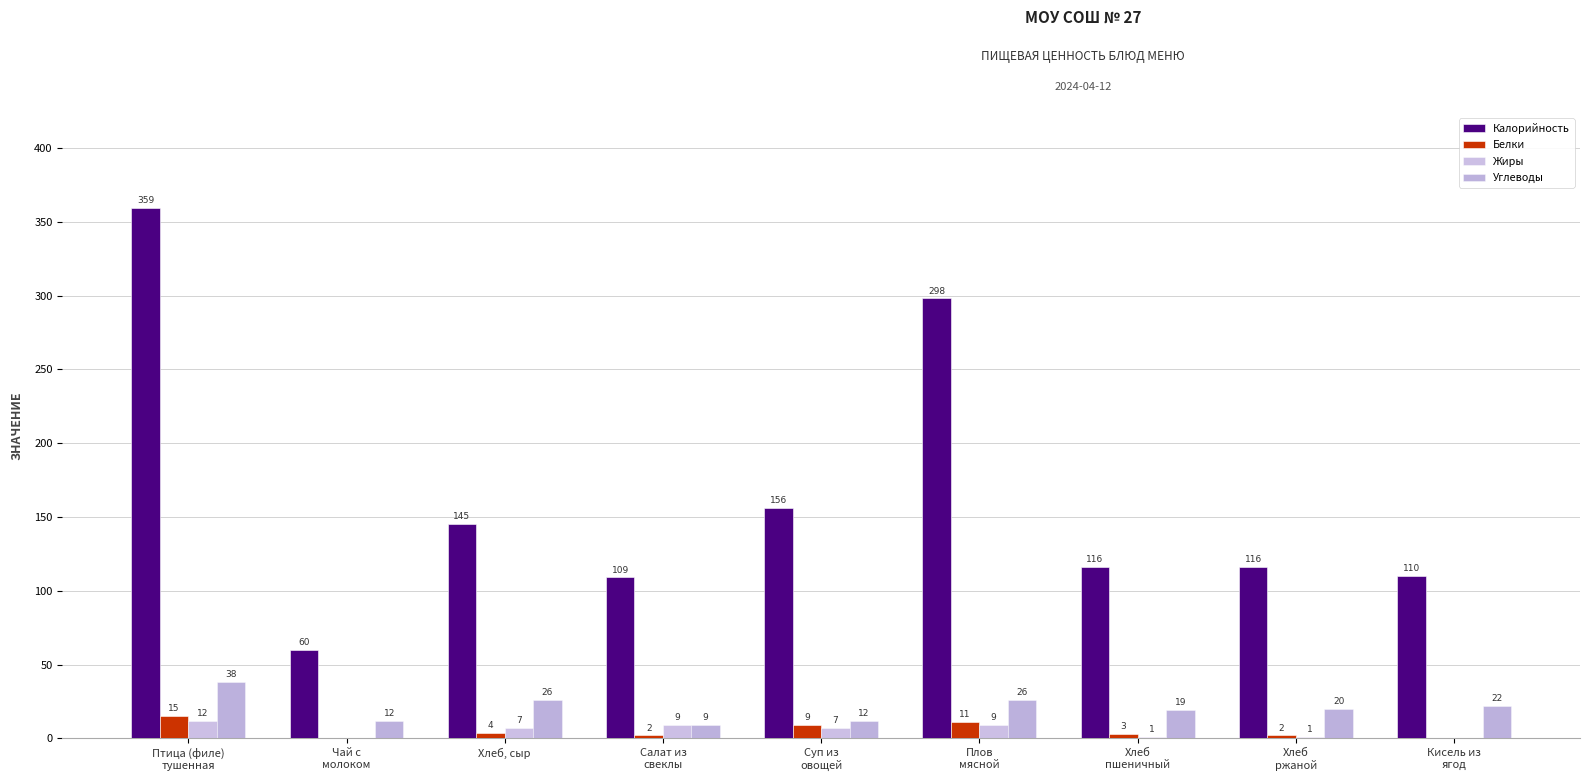

Reading left to right, transcribe all the data shown in this chart.

Калорийность: Птица (филе)
тушенная=359	Чай с
молоком=60	Хлеб, сыр=145	Салат из
свеклы=109	Суп из
овощей=156	Плов
мясной=298	Хлеб
пшеничный=116	Хлеб
ржаной=116	Кисель из
ягод=110
Белки: Птица (филе)
тушенная=15	Чай с
молоком=0	Хлеб, сыр=4	Салат из
свеклы=2	Суп из
овощей=9	Плов
мясной=11	Хлеб
пшеничный=3	Хлеб
ржаной=2	Кисель из
ягод=0
Жиры: Птица (филе)
тушенная=12	Чай с
молоком=0	Хлеб, сыр=7	Салат из
свеклы=9	Суп из
овощей=7	Плов
мясной=9	Хлеб
пшеничный=1	Хлеб
ржаной=1	Кисель из
ягод=0
Углеводы: Птица (филе)
тушенная=38	Чай с
молоком=12	Хлеб, сыр=26	Салат из
свеклы=9	Суп из
овощей=12	Плов
мясной=26	Хлеб
пшеничный=19	Хлеб
ржаной=20	Кисель из
ягод=22